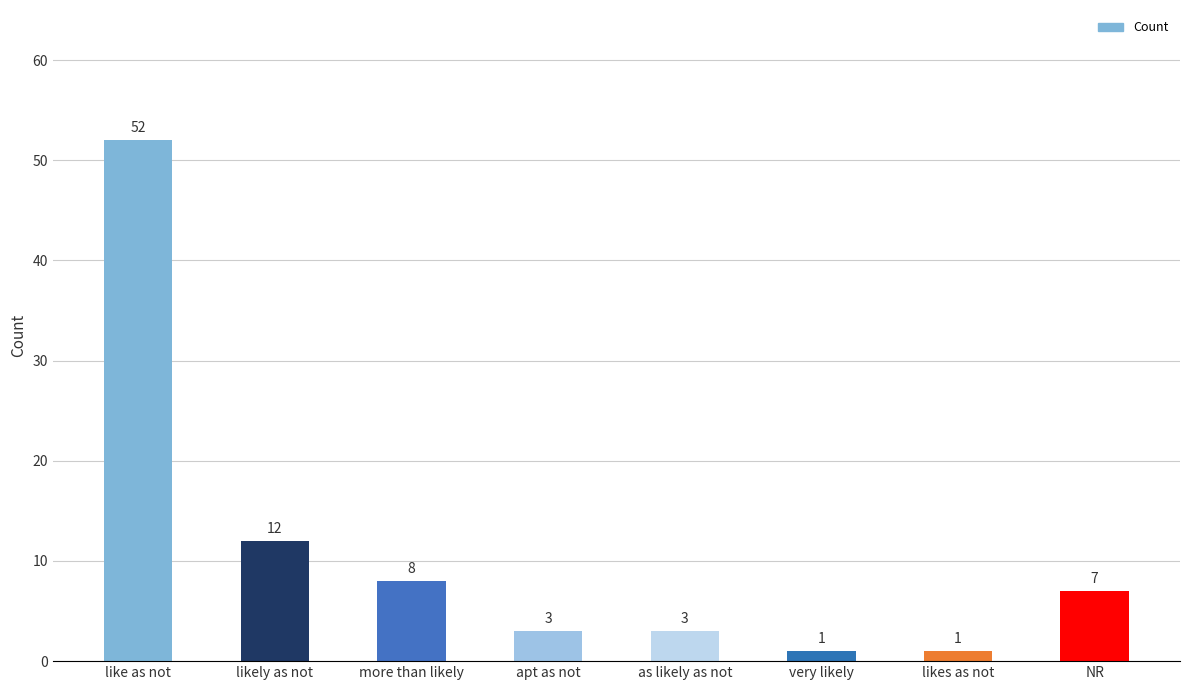

What is the label of the 3rd bar from the left?

more than likely